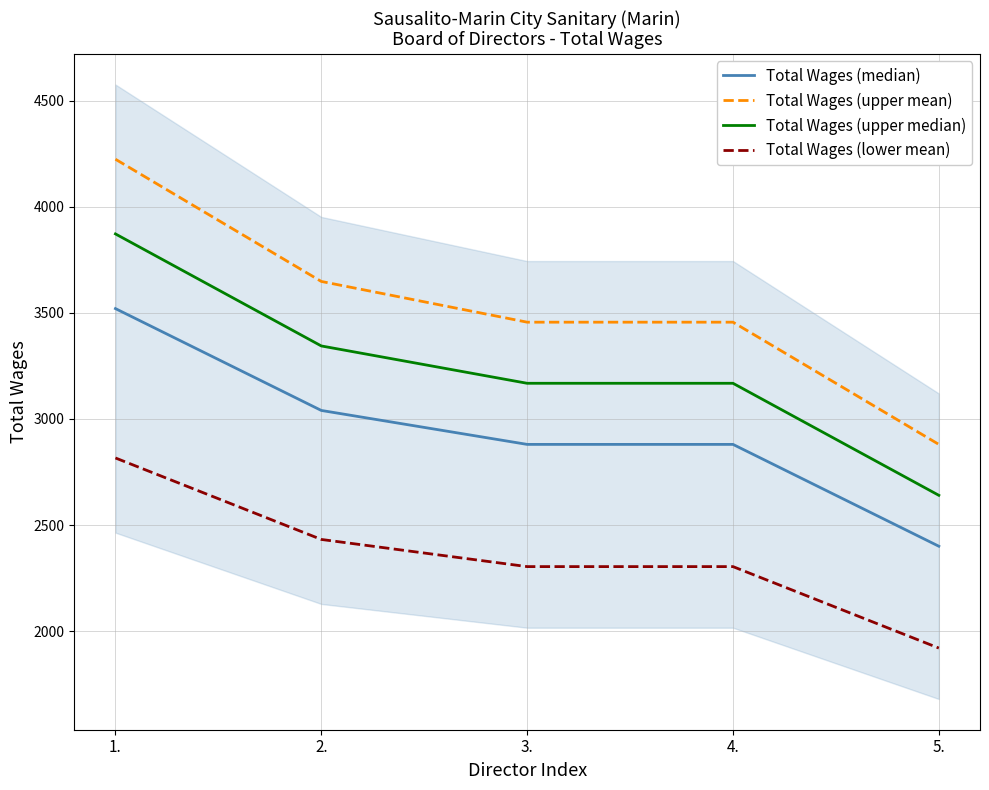

The Total Wages (upper mean) series shows 4224.0 at 1.. True or false?

True